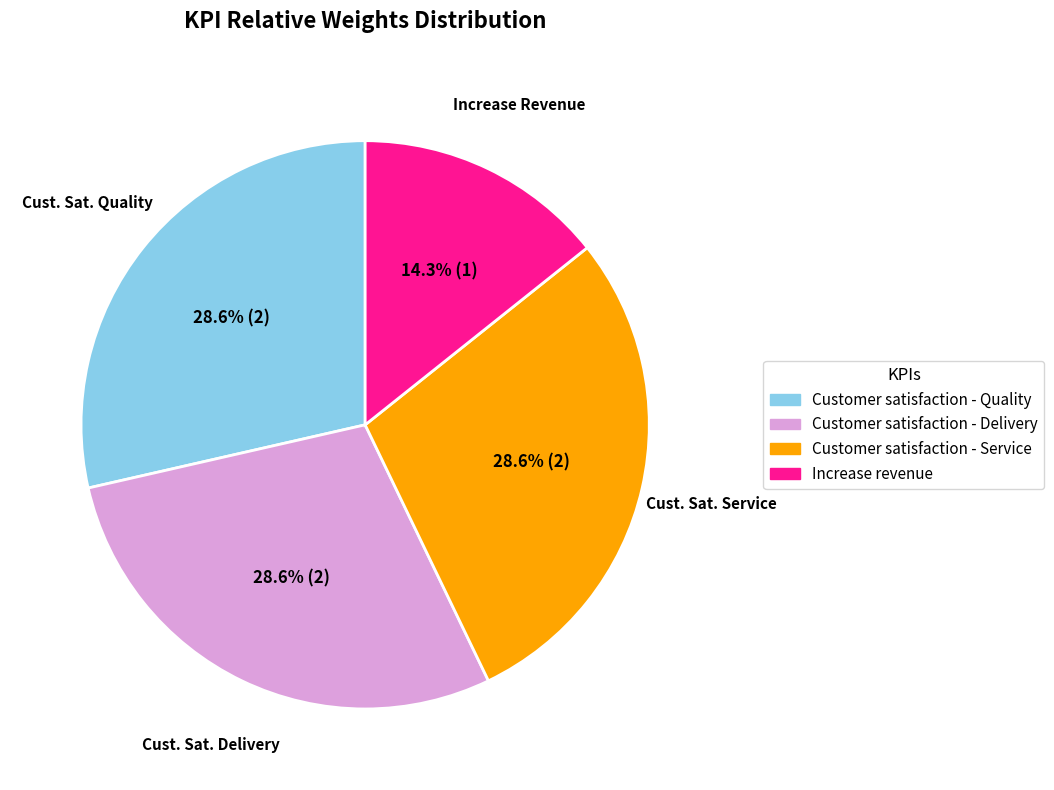

Is there a majority slice in this chart?

No